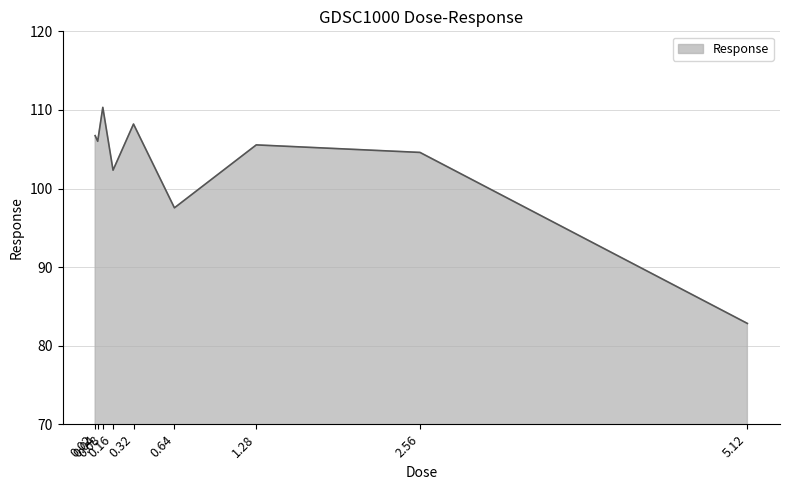

What is the smallest value displayed?

82.8